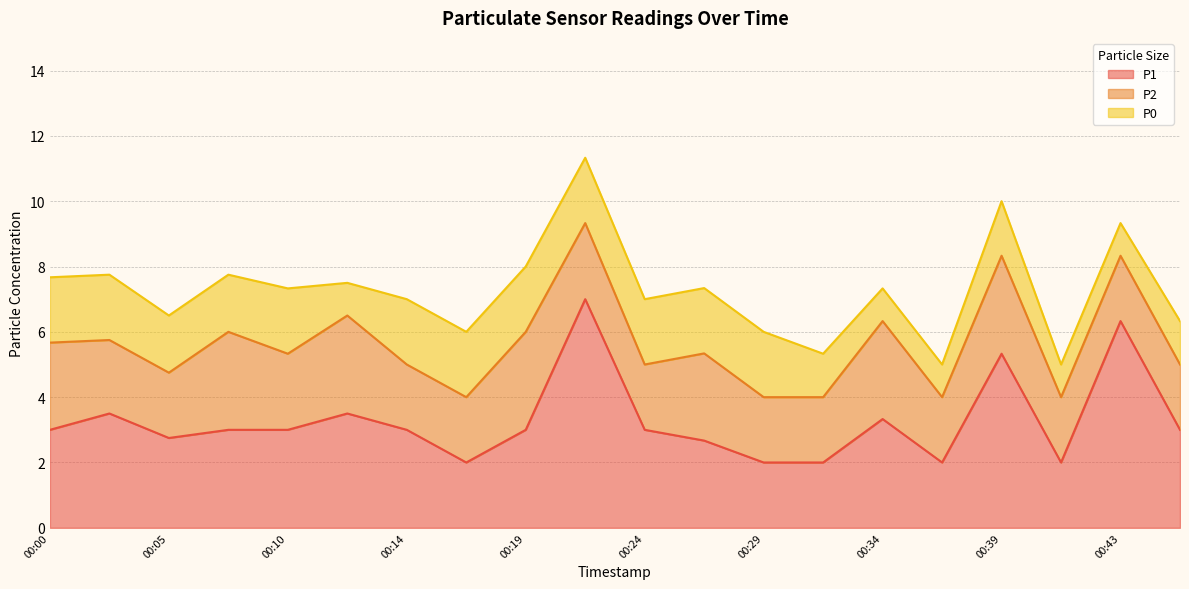

Reading right to left, transcribe all the data shown in this chart.

P1: 00:46=3.0	00:43=6.3	00:41=2.0	00:39=5.3	00:36=2.0	00:34=3.3	00:31=2.0	00:29=2.0	00:27=2.7	00:24=3.0	00:22=7.0	00:19=3.0	00:17=2.0	00:14=3.0	00:12=3.5	00:10=3.0	00:07=3.0	00:05=2.8	00:02=3.5	00:00=3.0
P2: 00:46=2.0	00:43=2.0	00:41=2.0	00:39=3.0	00:36=2.0	00:34=3.0	00:31=2.0	00:29=2.0	00:27=2.7	00:24=2.0	00:22=2.3	00:19=3.0	00:17=2.0	00:14=2.0	00:12=3.0	00:10=2.3	00:07=3.0	00:05=2.0	00:02=2.2	00:00=2.7
P0: 00:46=1.3	00:43=1.0	00:41=1.0	00:39=1.7	00:36=1.0	00:34=1.0	00:31=1.3	00:29=2.0	00:27=2.0	00:24=2.0	00:22=2.0	00:19=2.0	00:17=2.0	00:14=2.0	00:12=1.0	00:10=2.0	00:07=1.8	00:05=1.8	00:02=2.0	00:00=2.0